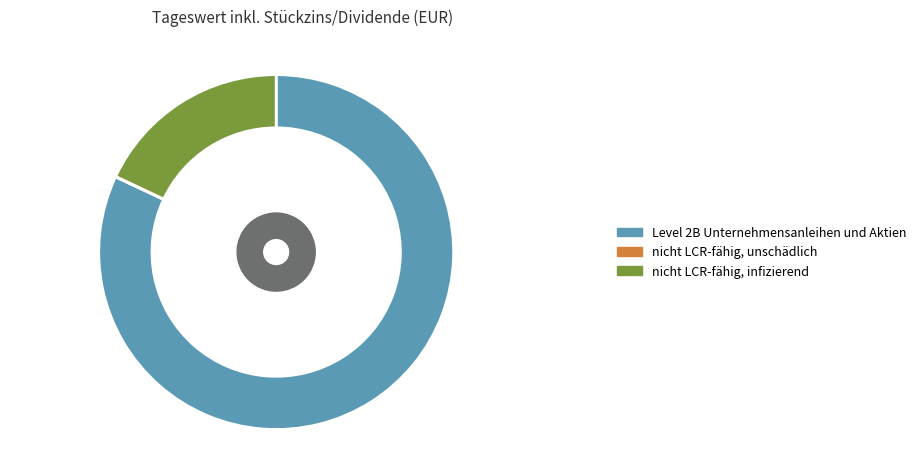

Count the number of slices in the pie.

3